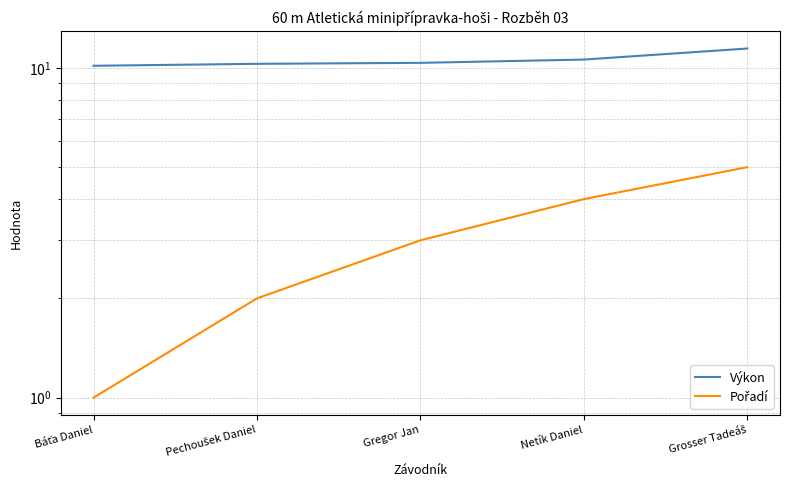

Rank the series by their average value, from lowest to highest.

Pořadí, Výkon